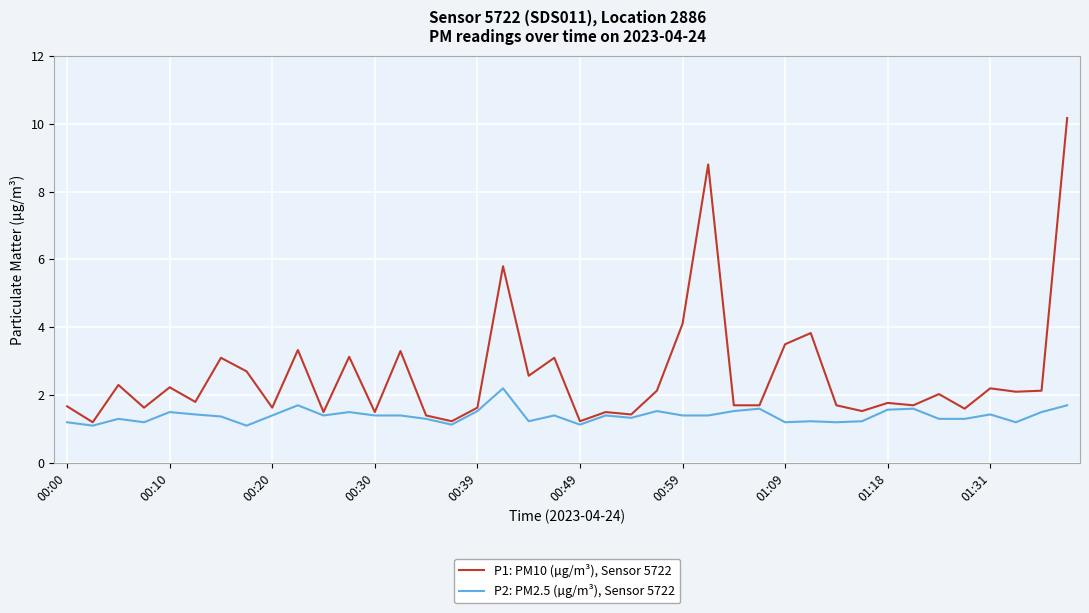

Rank the series by their average value, from lowest to highest.

P2: PM2.5 (µg/m³), Sensor 5722, P1: PM10 (µg/m³), Sensor 5722